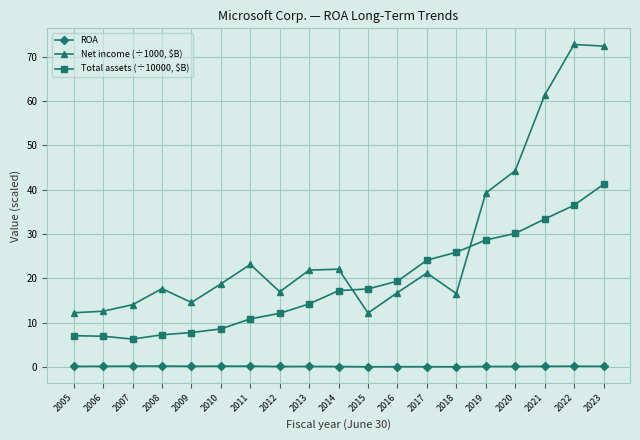

Which series has the widest spread of values?

Net income (÷1000, $B)